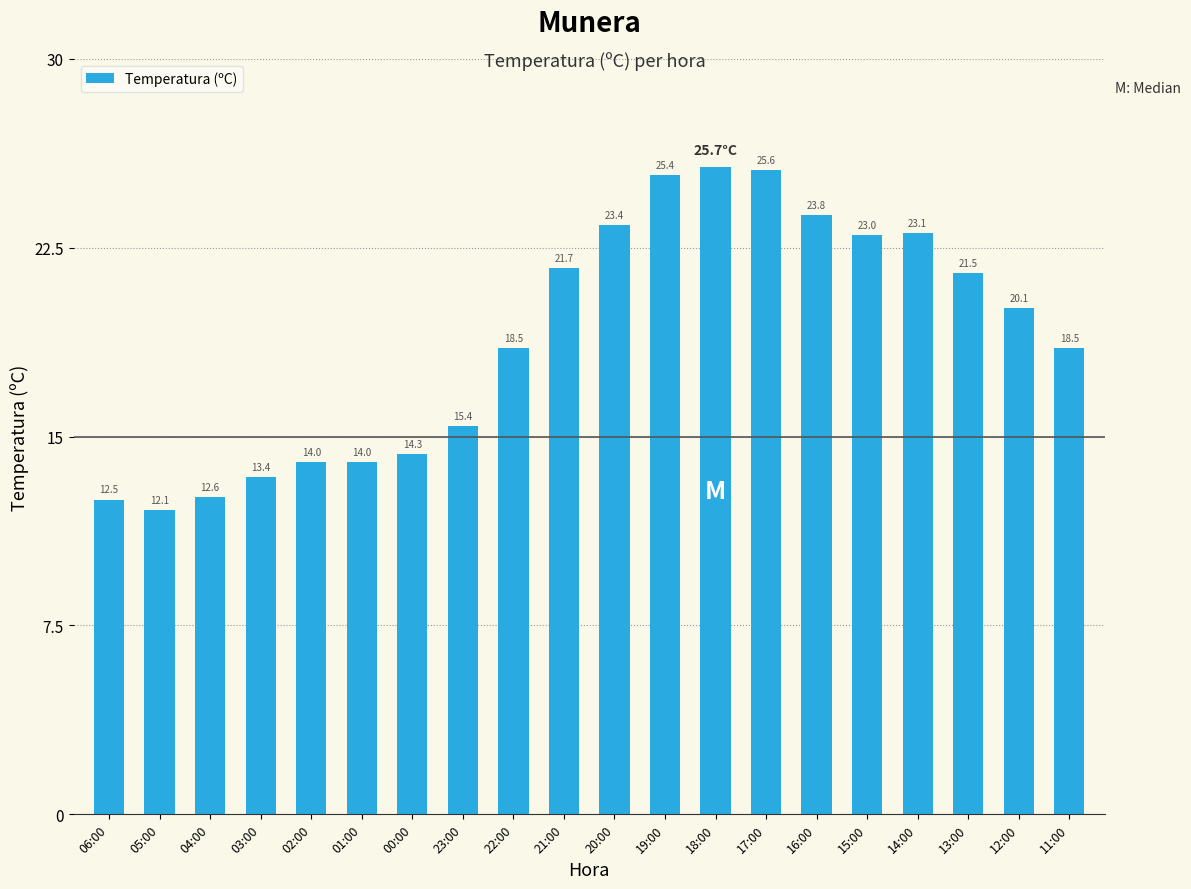

What is the change in value from 21:00 to 16:00?

+2.1